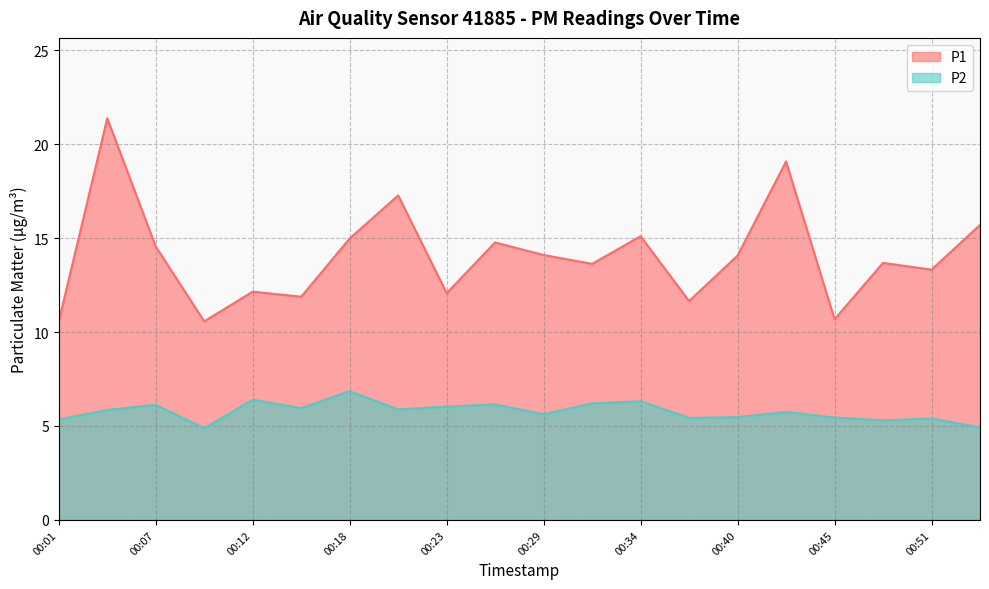

Between 00:10 and 00:23, which series saw the biggest shift?

P1